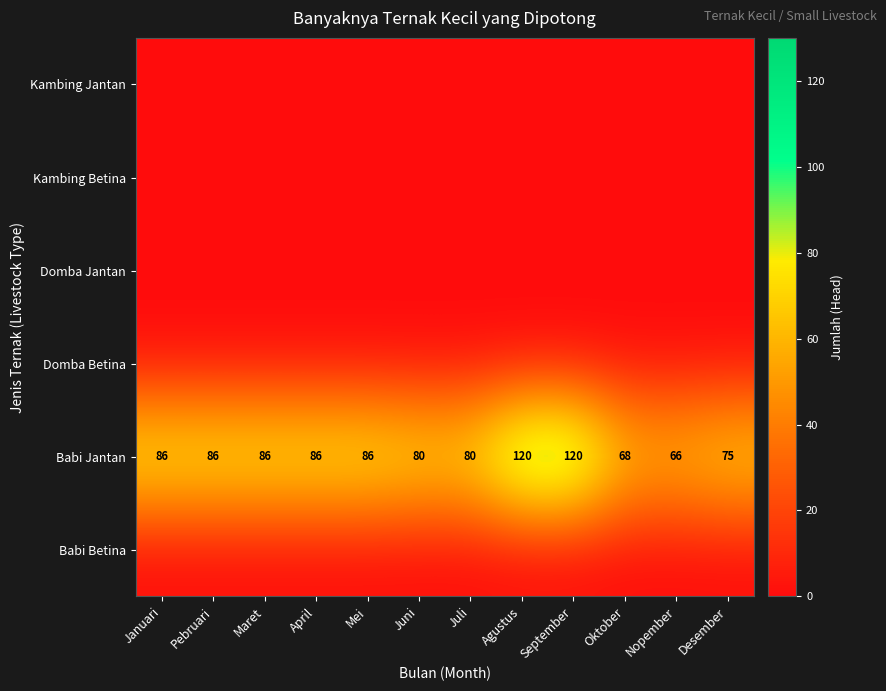

Which series has the widest spread of values?

Babi Jantan